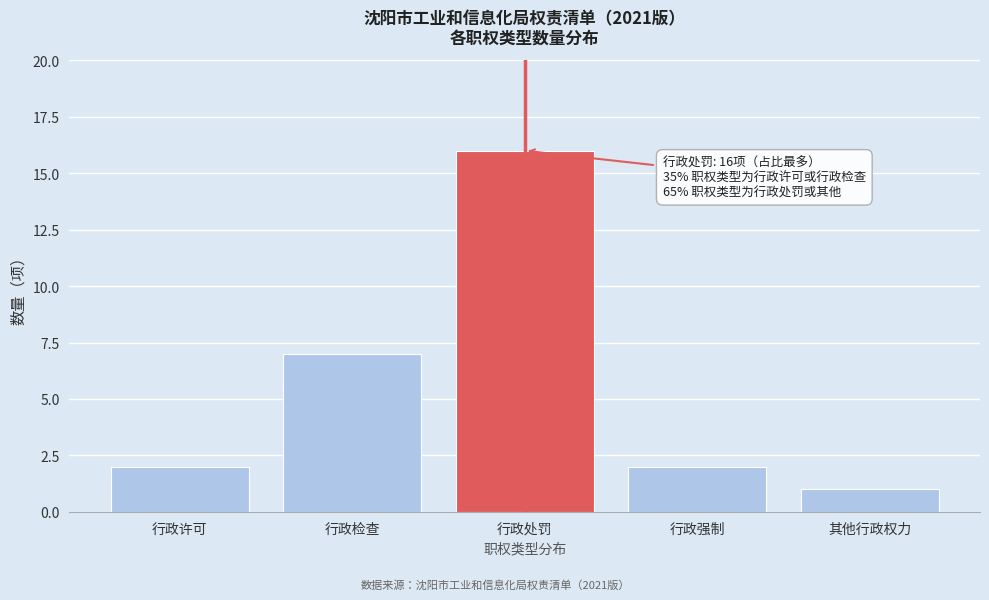

Reading left to right, transcribe all the data shown in this chart.

2	7	16	2	1